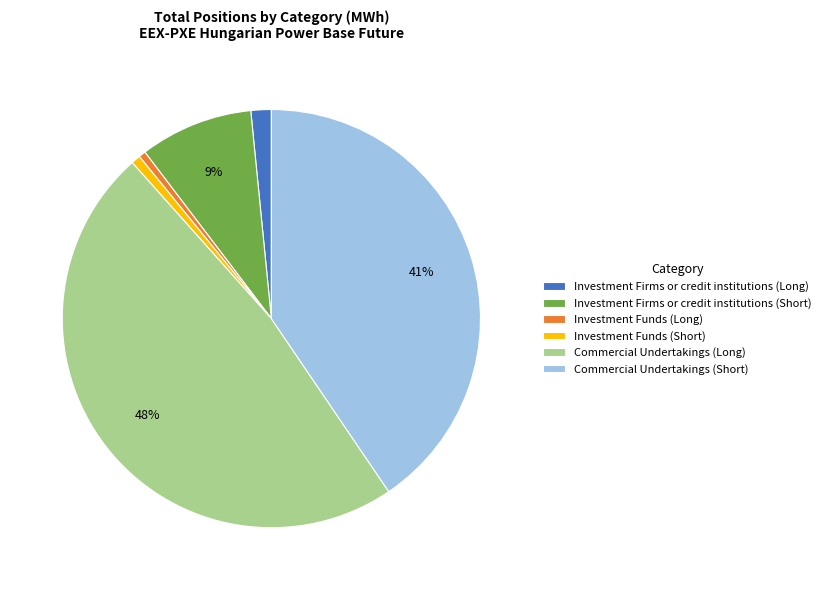

To the nearest percent, what percentage of the pie is Investment Firms or credit institutions (Short)?

9%